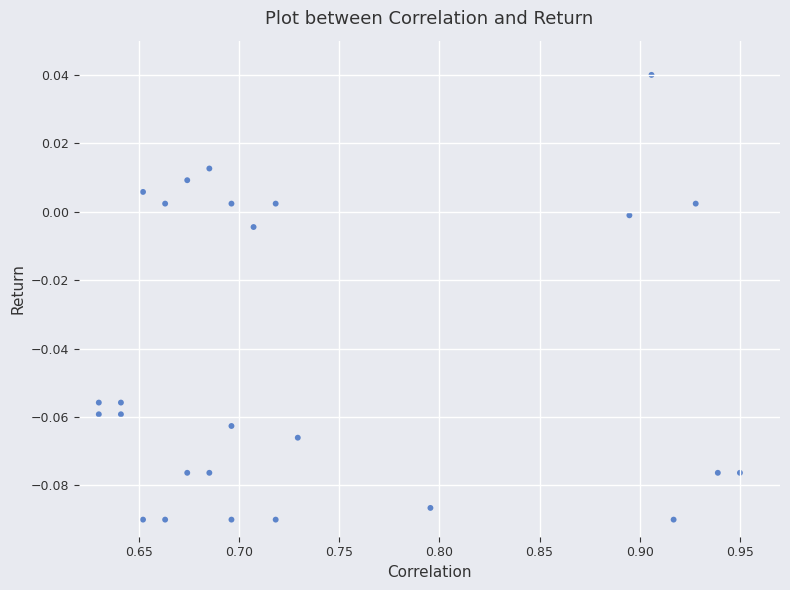

What is the range of X values (max minus min)?

0.3